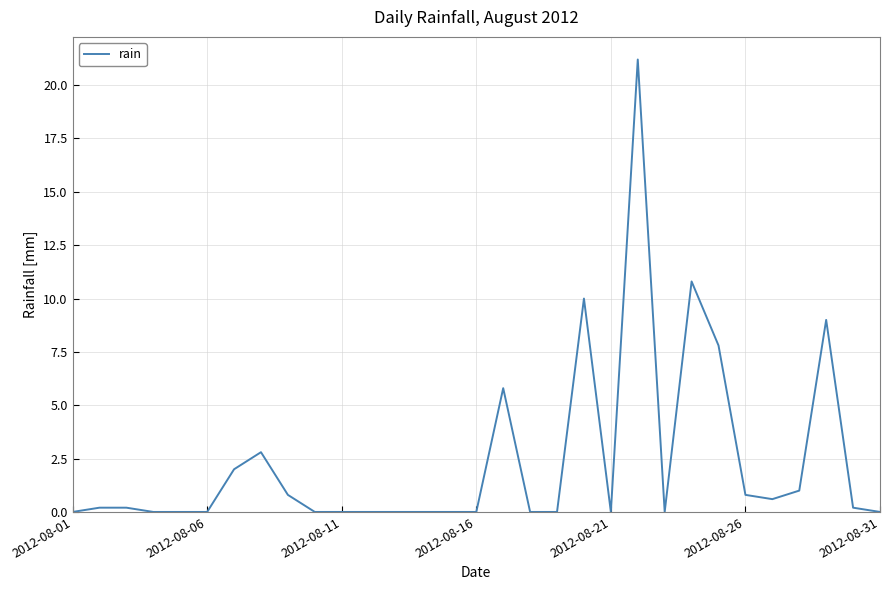

What is the maximum value shown in the chart?

21.2